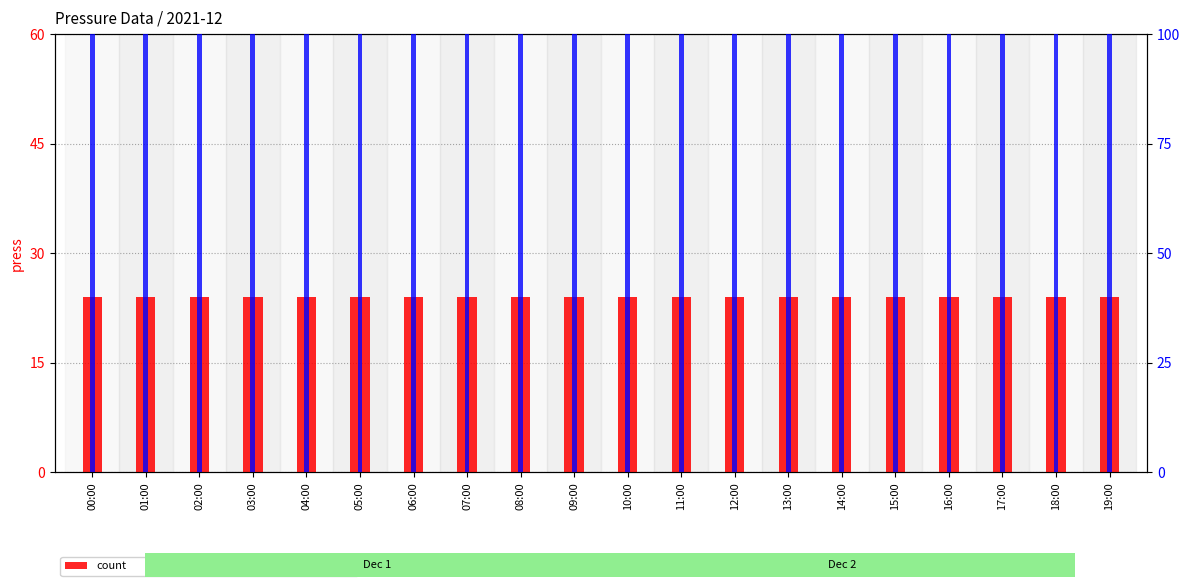

The percentile rank within the sample series shows 100 at 03:00. True or false?

True